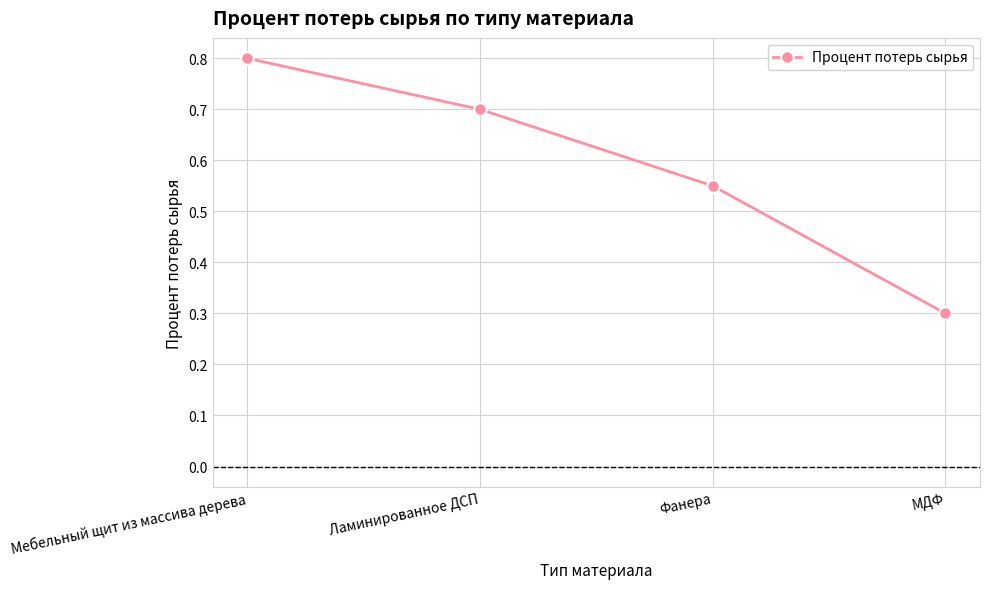

What is the label of the 2nd point from the left?

Ламинированное ДСП